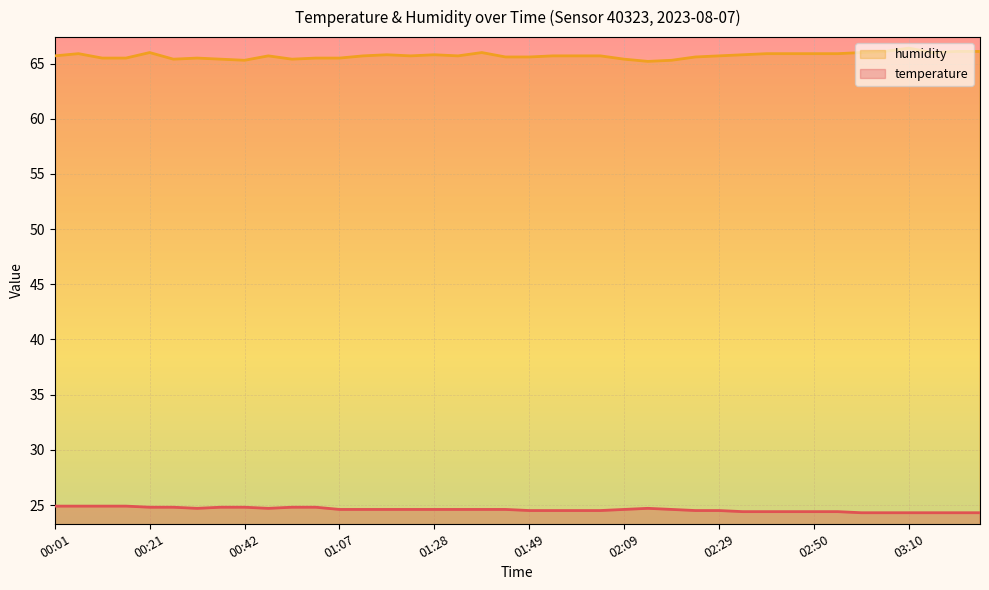

The value of temperature at 01:59 is 24.5. True or false?

True